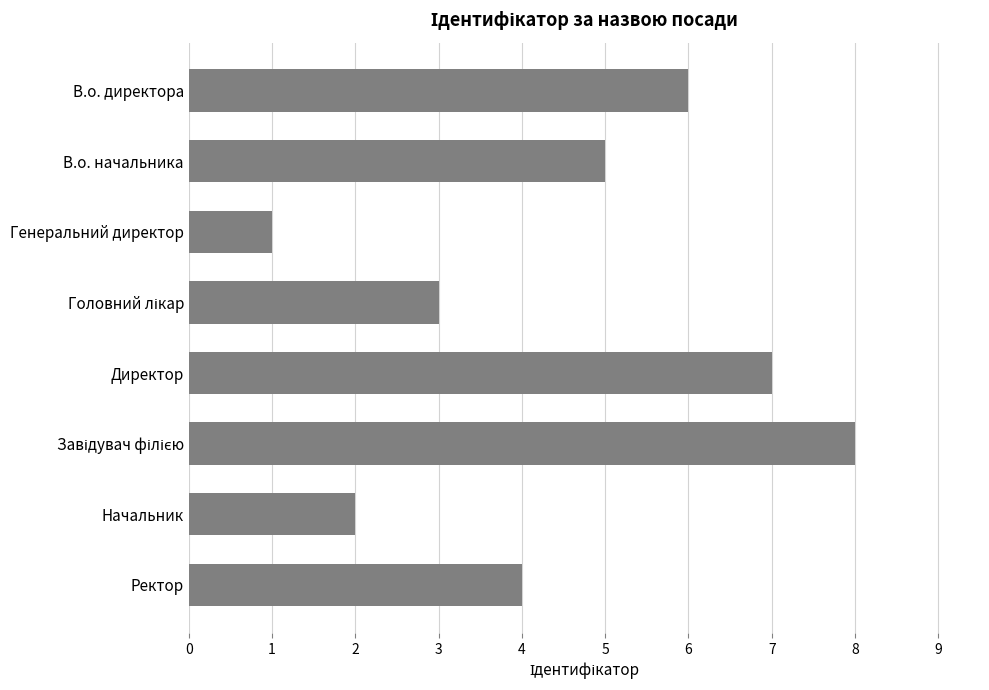

Reading top to bottom, what are all the values shown in this chart?

6	5	1	3	7	8	2	4